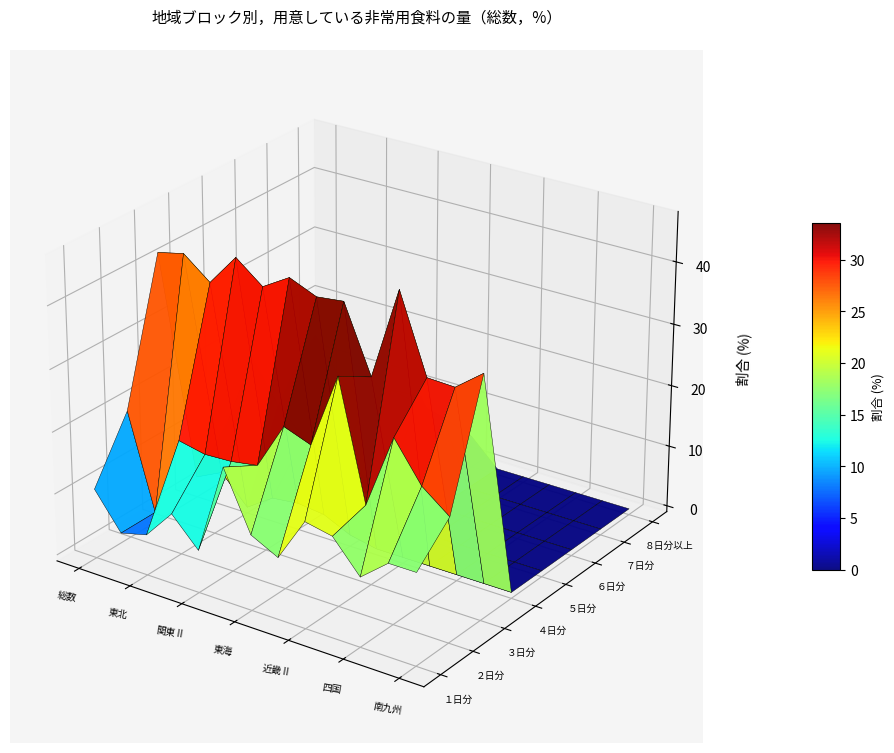

What is the average value of the 関東Ⅰ series?

12.5